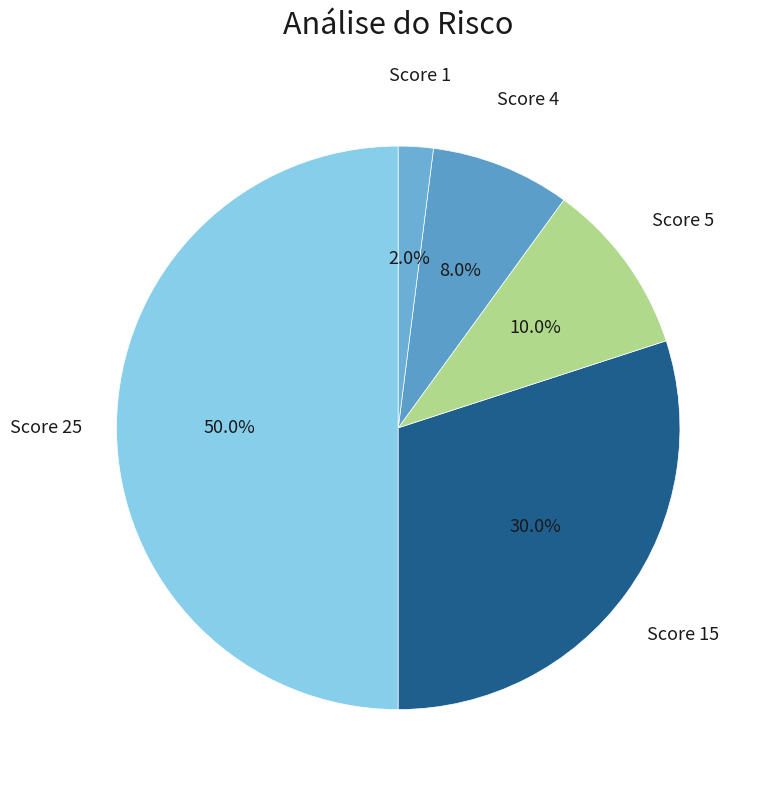

How many slices are in this pie chart?

5